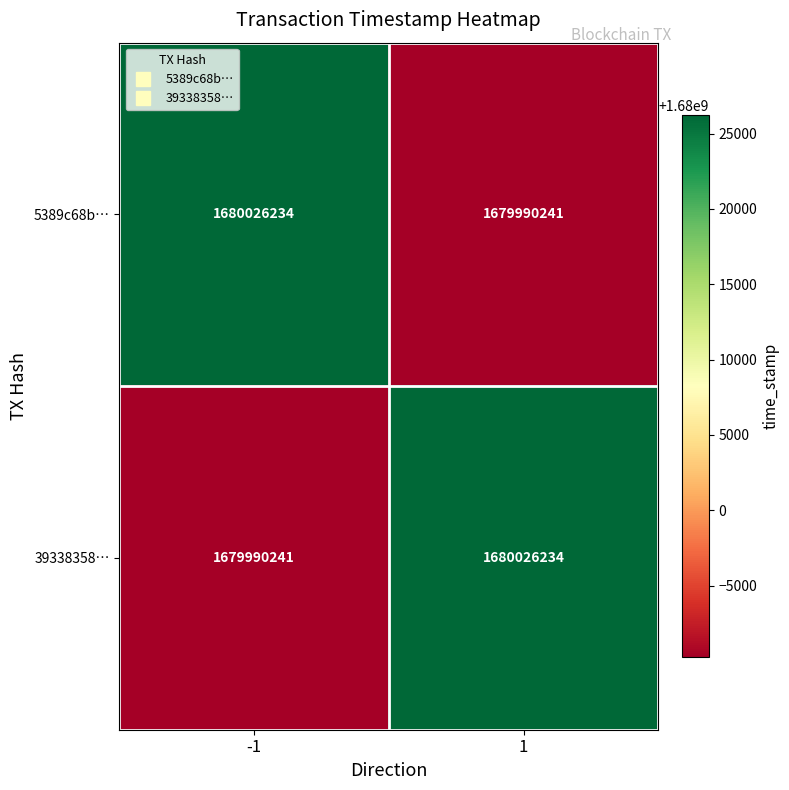

What is the total value across all series at -1?

3360016475